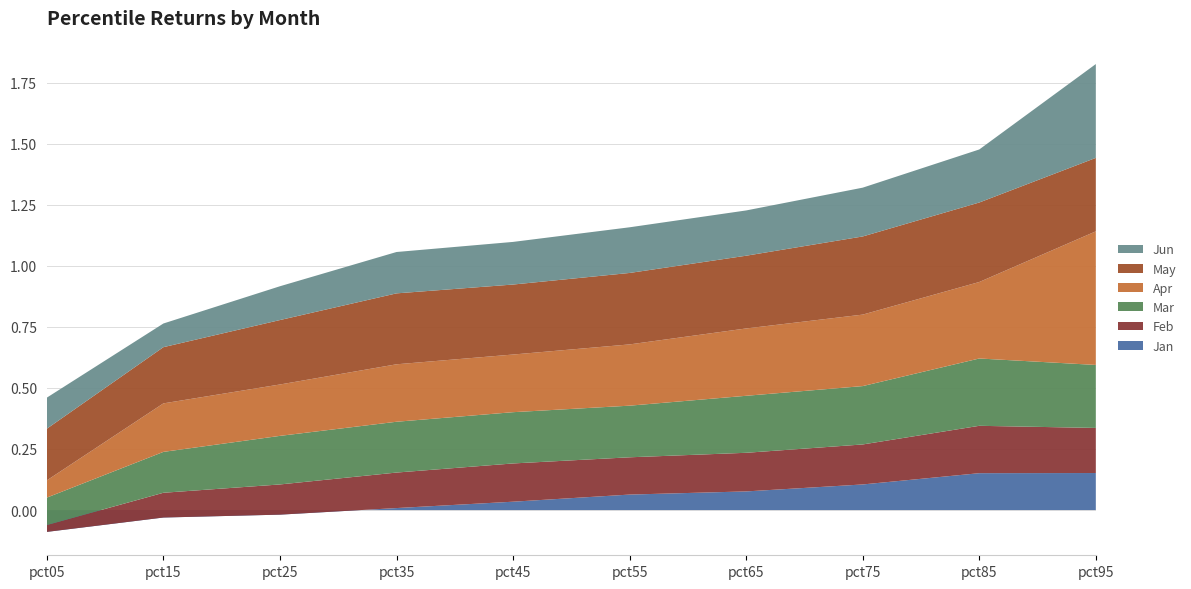

Reading left to right, list all the values displayed in this chart.

Jan: -0.1	-0.0	-0.0	0.0	0.0	0.1	0.1	0.1	0.2	0.2
Feb: 0.0	0.1	0.1	0.1	0.2	0.2	0.2	0.2	0.2	0.2
Mar: 0.1	0.2	0.2	0.2	0.2	0.2	0.2	0.2	0.3	0.3
Apr: 0.1	0.2	0.2	0.2	0.2	0.3	0.3	0.3	0.3	0.5
May: 0.2	0.2	0.3	0.3	0.3	0.3	0.3	0.3	0.3	0.3
Jun: 0.1	0.1	0.1	0.2	0.2	0.2	0.2	0.2	0.2	0.4